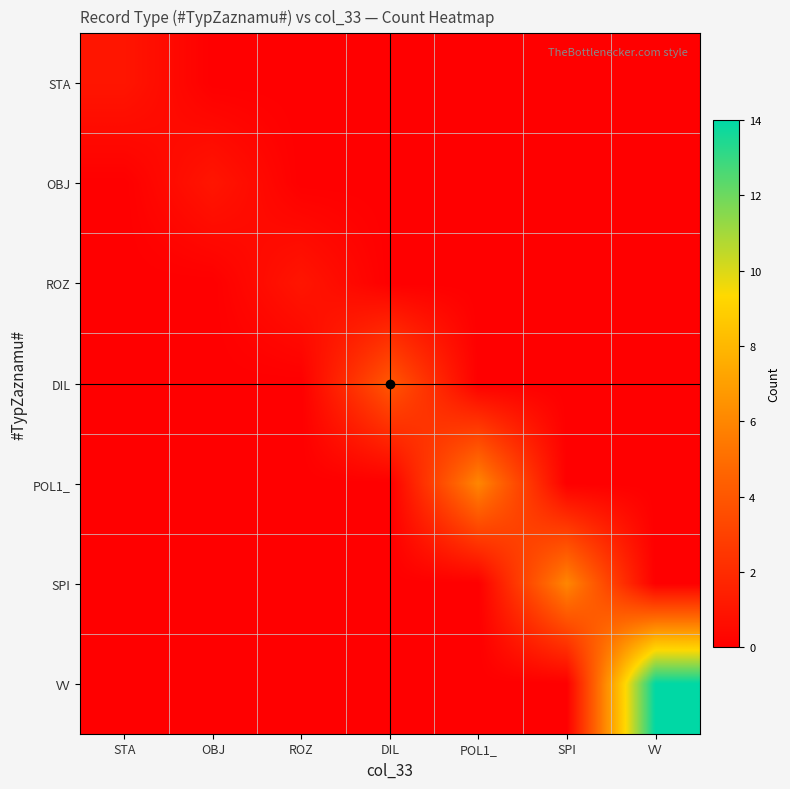

Reading left to right, what are all the values shown in this chart?

STA: STA=1	OBJ=0	ROZ=0	DIL=0	POL1_=0	SPI=0	VV=0
OBJ: STA=0	OBJ=1	ROZ=0	DIL=0	POL1_=0	SPI=0	VV=0
ROZ: STA=0	OBJ=0	ROZ=1	DIL=0	POL1_=0	SPI=0	VV=0
DIL: STA=0	OBJ=0	ROZ=0	DIL=4	POL1_=0	SPI=0	VV=0
POL1_: STA=0	OBJ=0	ROZ=0	DIL=0	POL1_=6	SPI=0	VV=0
SPI: STA=0	OBJ=0	ROZ=0	DIL=0	POL1_=0	SPI=6	VV=0
VV: STA=0	OBJ=0	ROZ=0	DIL=0	POL1_=0	SPI=0	VV=14